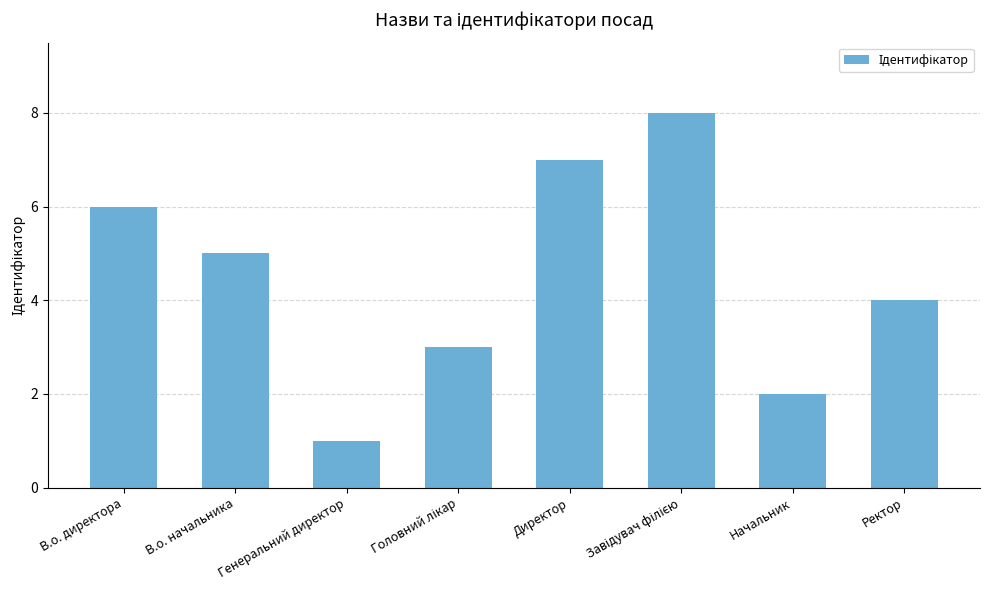

What is the label of the 8th bar from the left?

Ректор